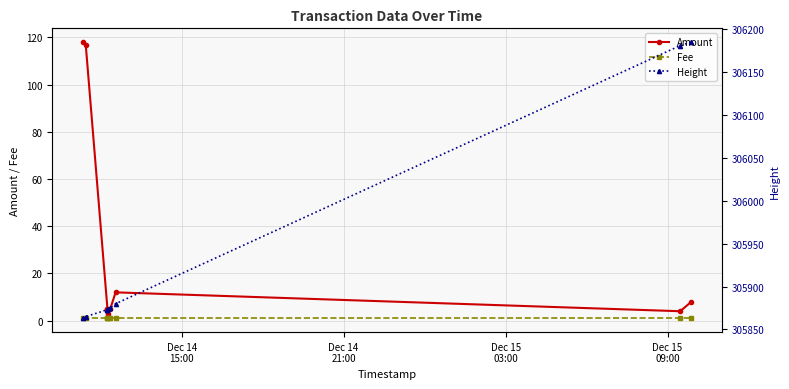

Is it true that Amount equals 19 at 6?

False